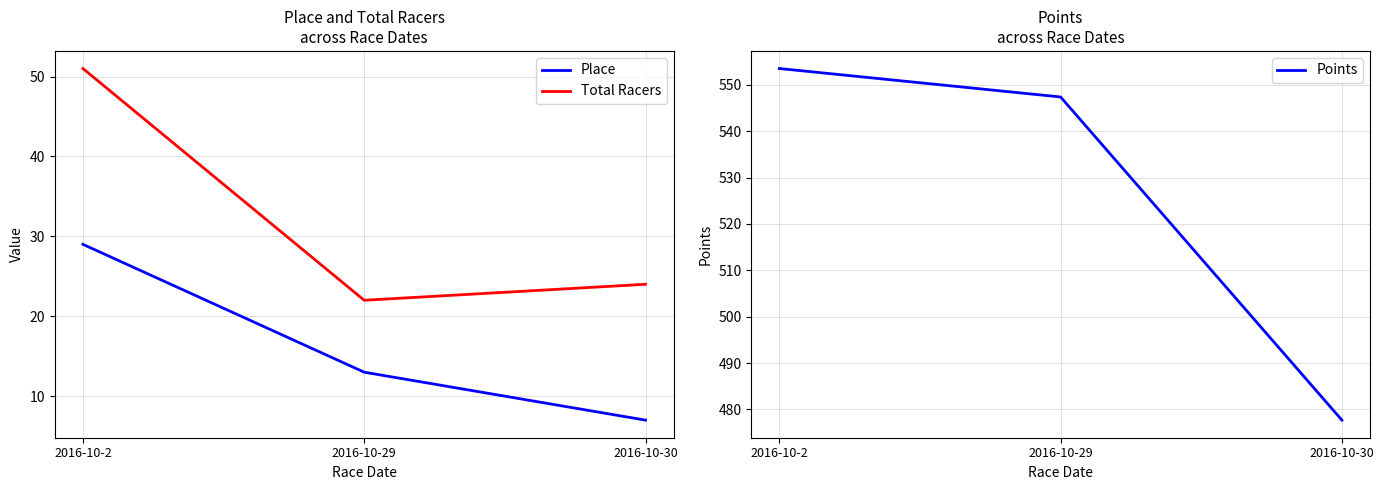

At which category is the sum across all series the highest?

2016-10-2